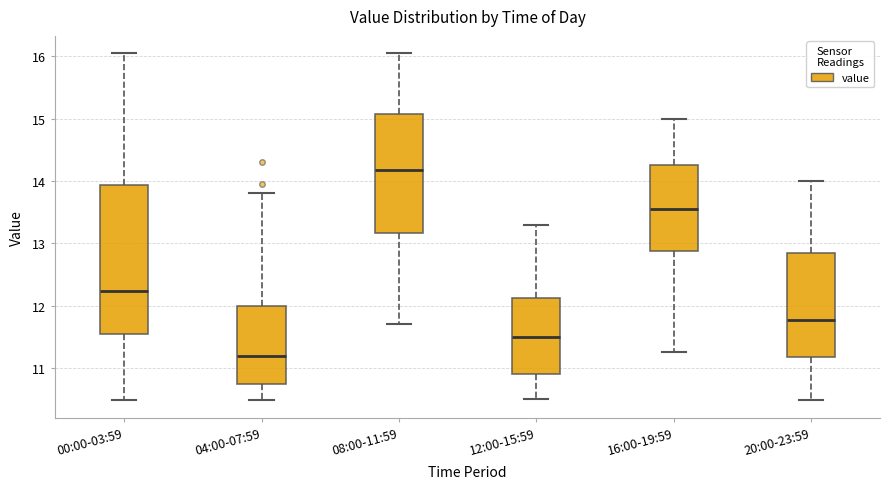

Reading left to right, read every box against the y-axis: the position of its median line, the range the box covers, and the ends of its whiskers. The values are not printed on the chart, so give them approximately, as read against the axis.

00:00-03:59: median 12.2, box 11.5 to 13.9, whiskers 10.5 to 16.1
04:00-07:59: median 11.2, box 10.7 to 12.0, whiskers 10.5 to 13.8
08:00-11:59: median 14.2, box 13.2 to 15.1, whiskers 11.7 to 16.1
12:00-15:59: median 11.5, box 10.9 to 12.1, whiskers 10.5 to 13.3
16:00-19:59: median 13.6, box 12.9 to 14.3, whiskers 11.3 to 15.0
20:00-23:59: median 11.8, box 11.2 to 12.9, whiskers 10.5 to 14.0